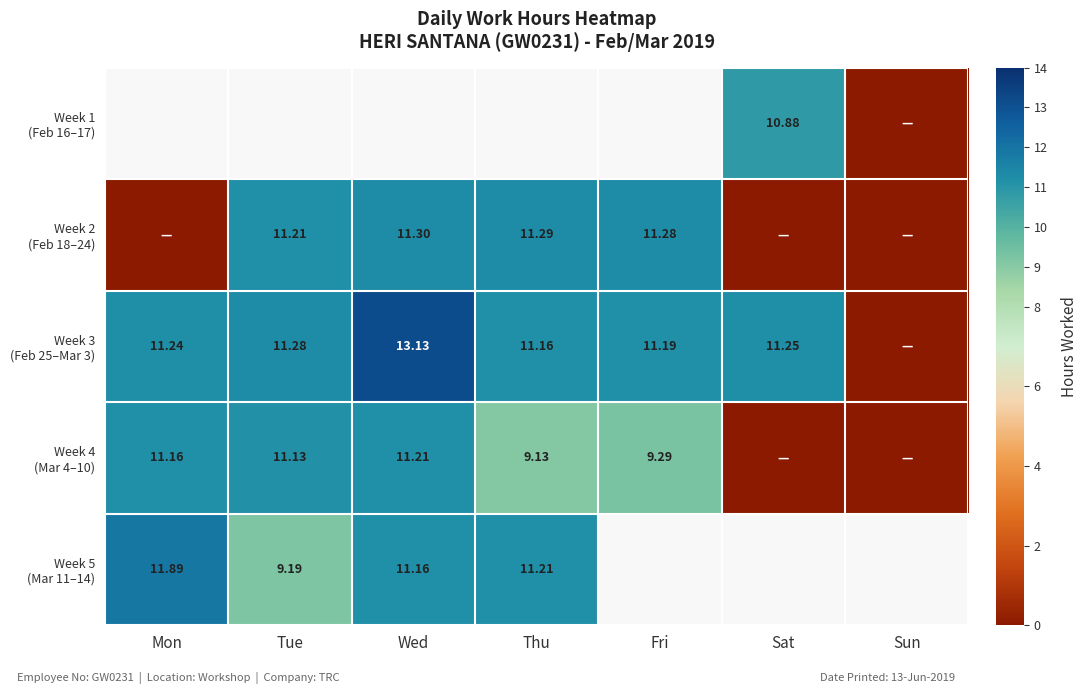

How many values in Week 1 (Feb 16–17) are above zero?

1